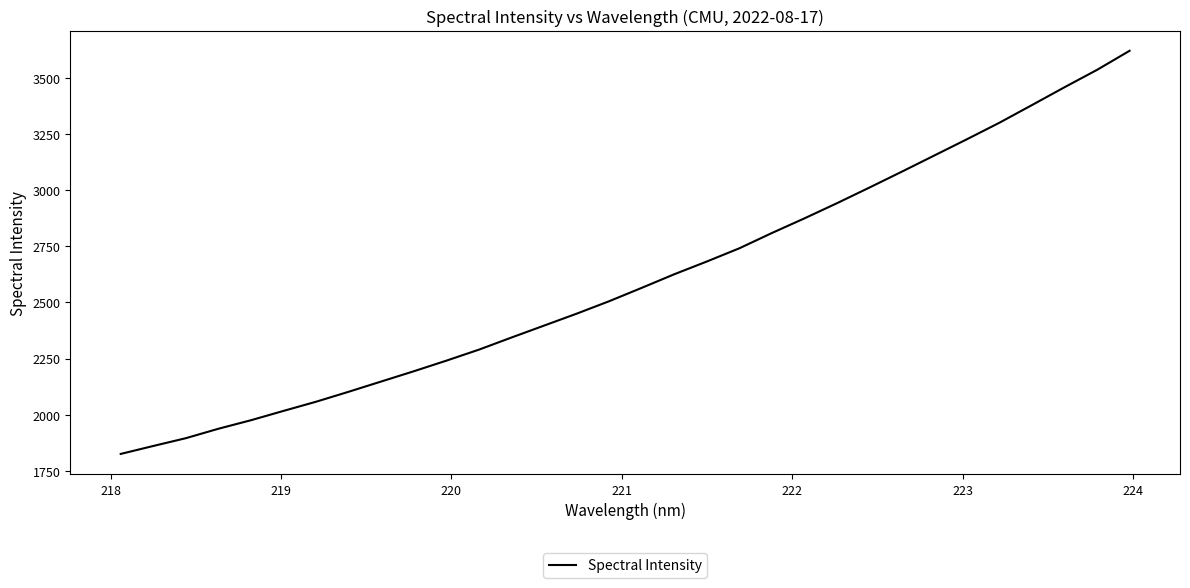

What is the greatest value displayed?

3620.0